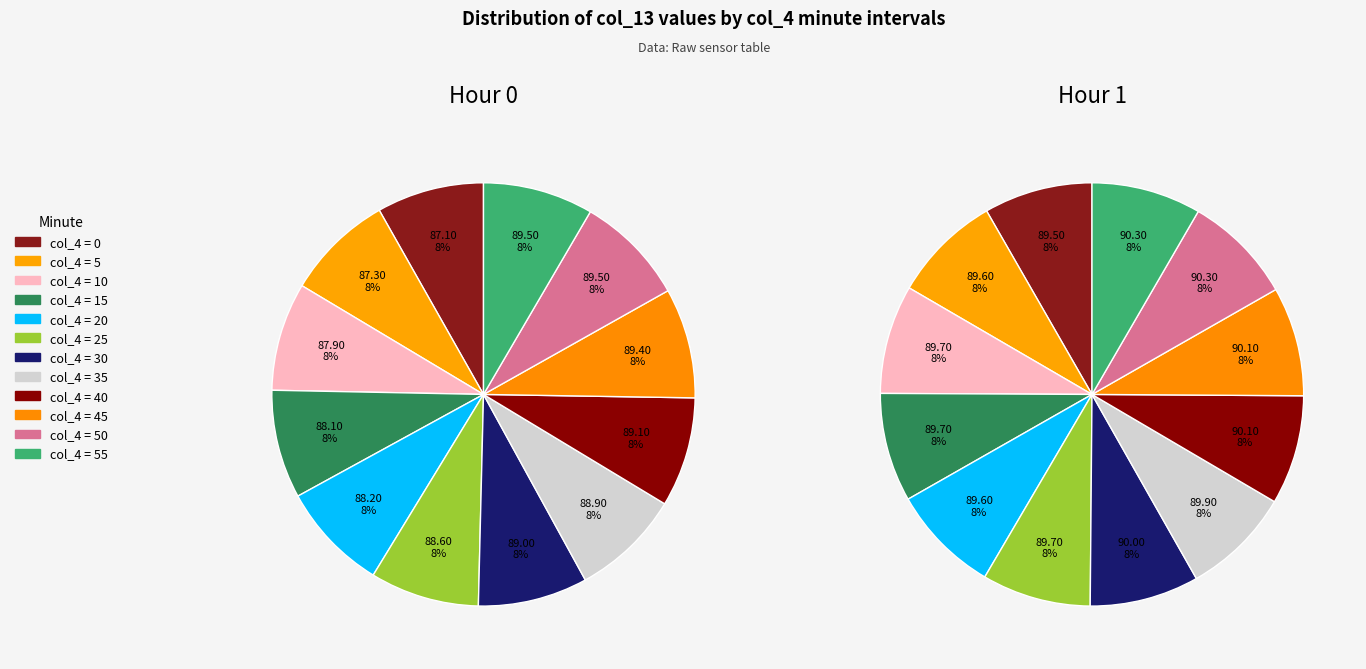

To the nearest percent, what percentage of the pie is 25?

8%